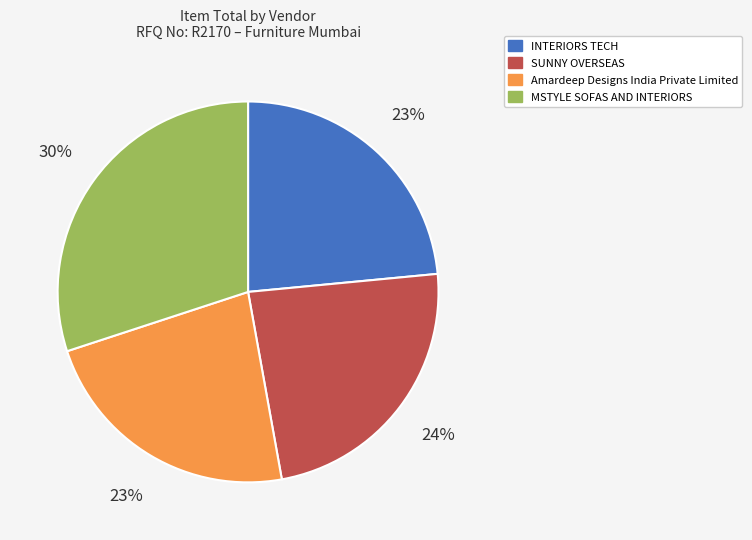

To the nearest percent, what is the difference between the MSTYLE SOFAS AND INTERIORS and SUNNY OVERSEAS slice percentages?

6%